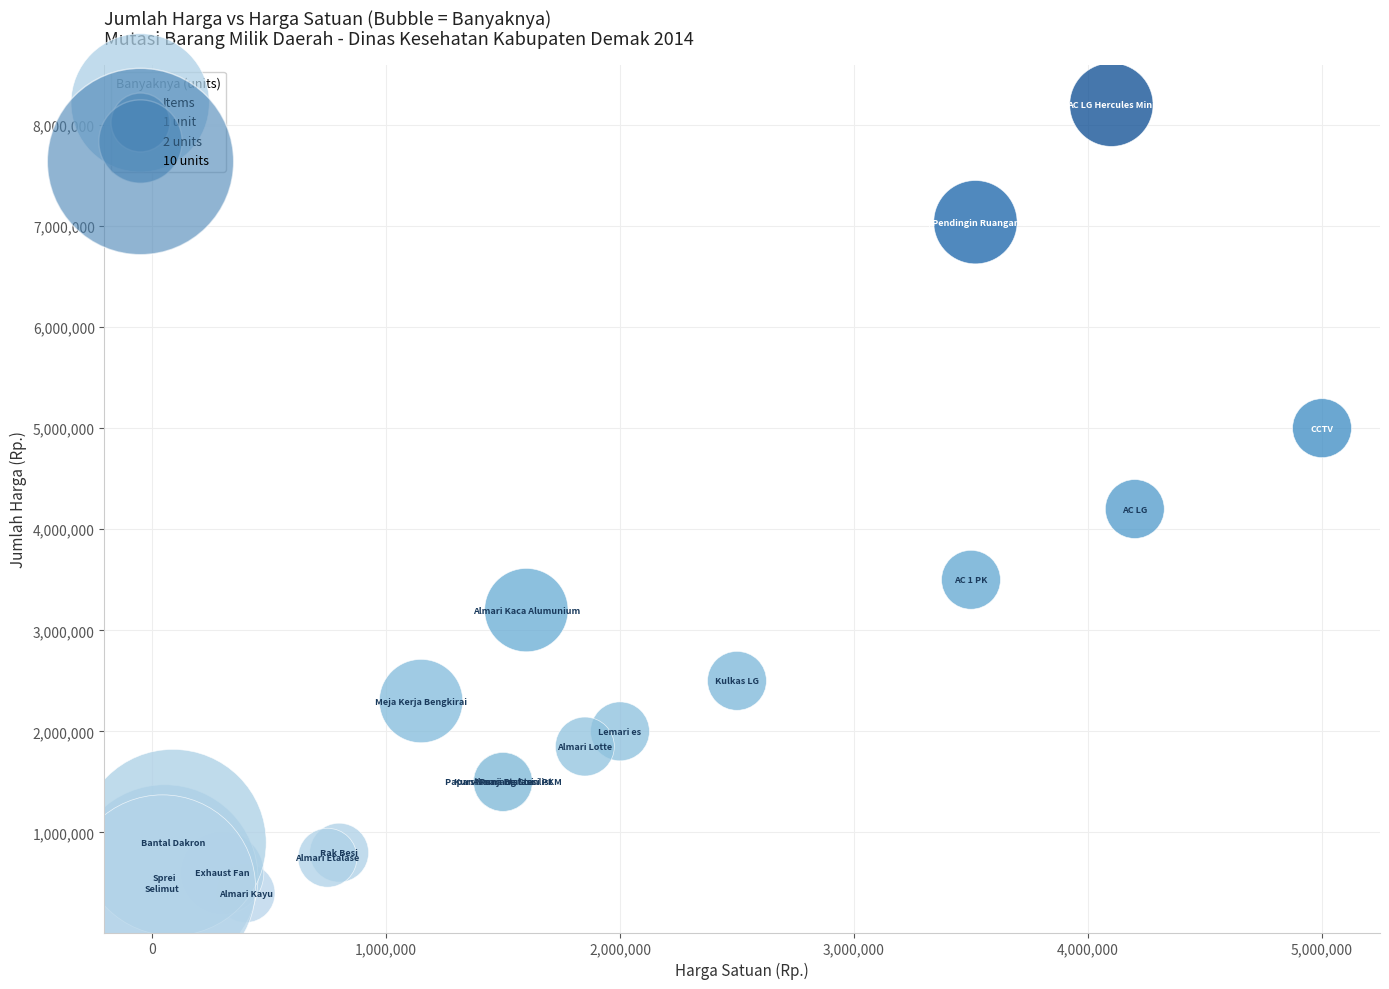

What Y value in the scatter plot is closest to 4300000?

4200000